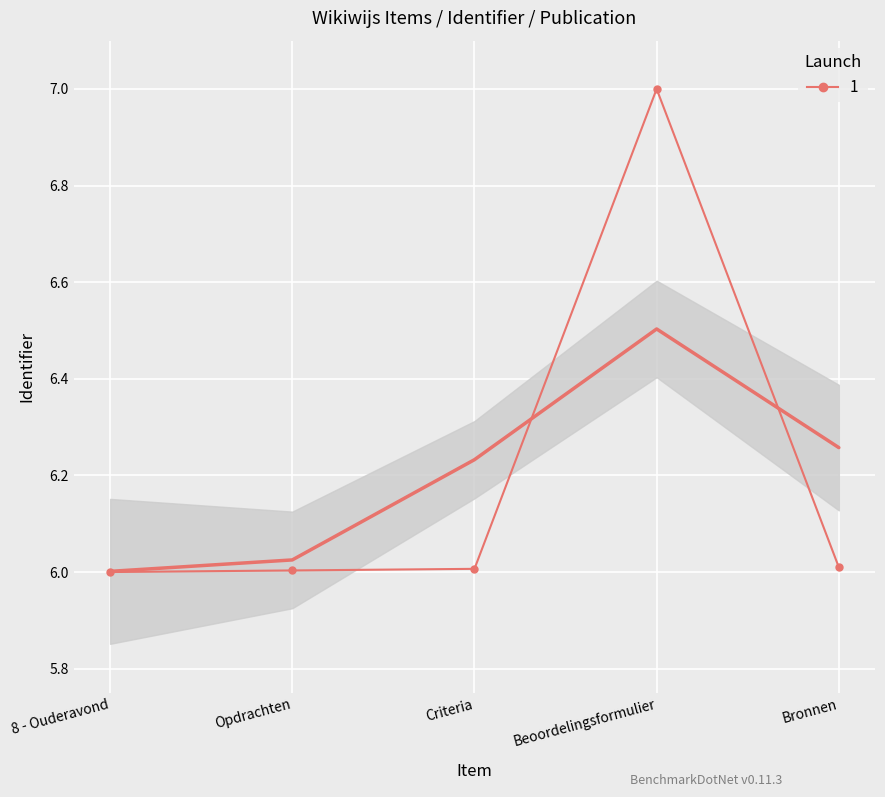

How many distinct data groups are displayed?

1